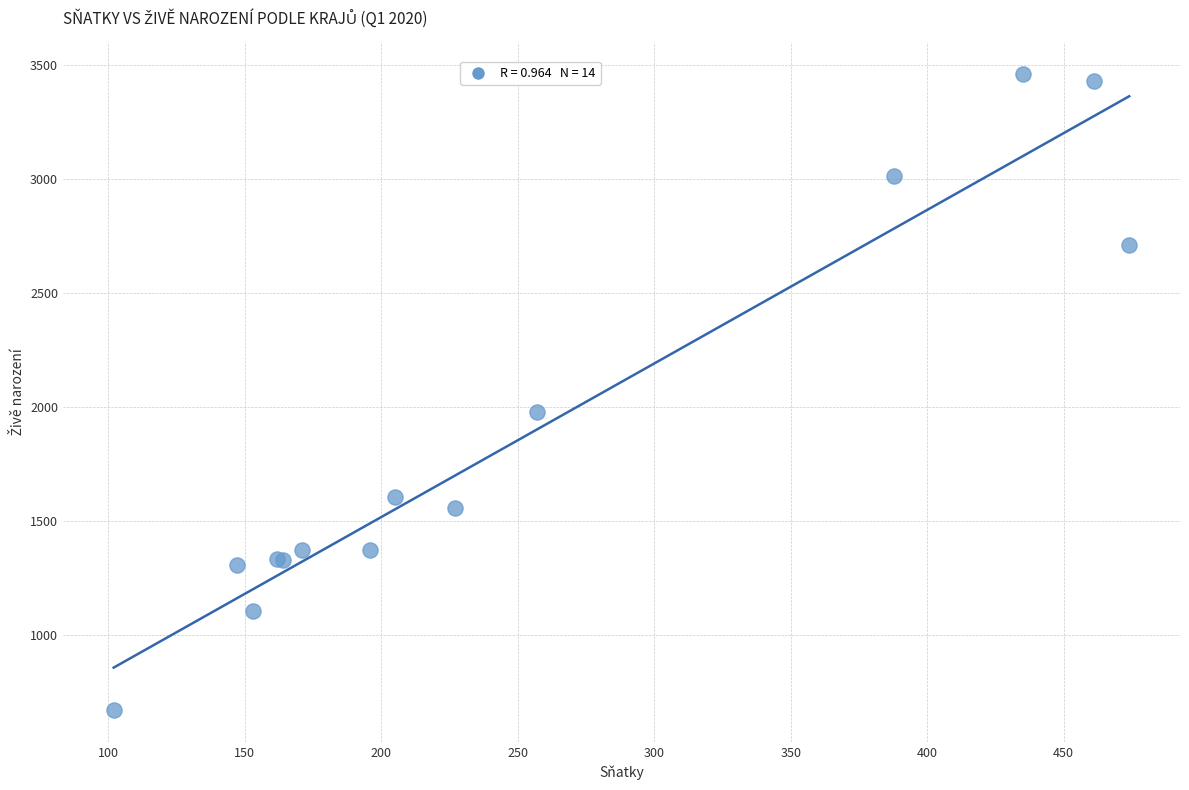

What Y value in the scatter plot is closest to 2067?

1978